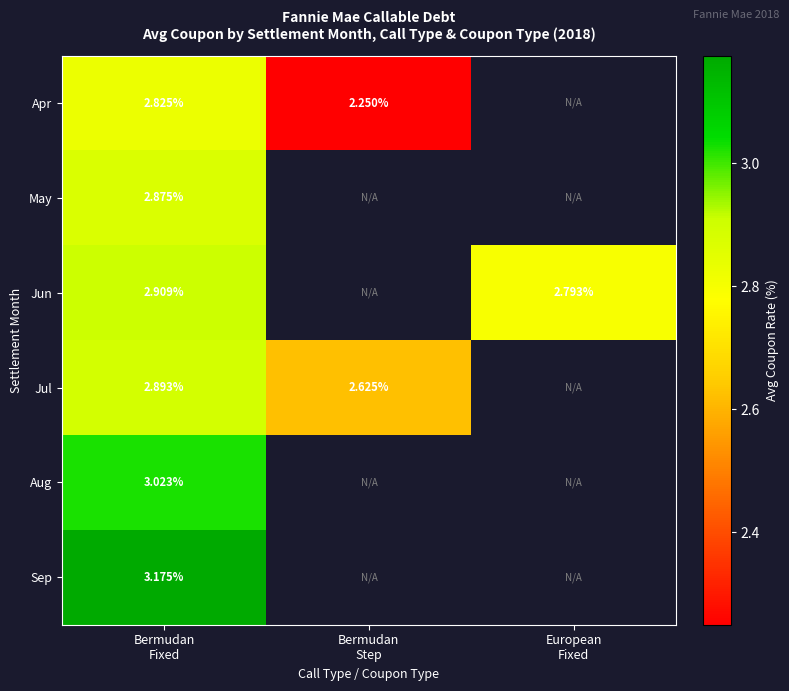

Read the Apr value at Bermudan Step.

2.2